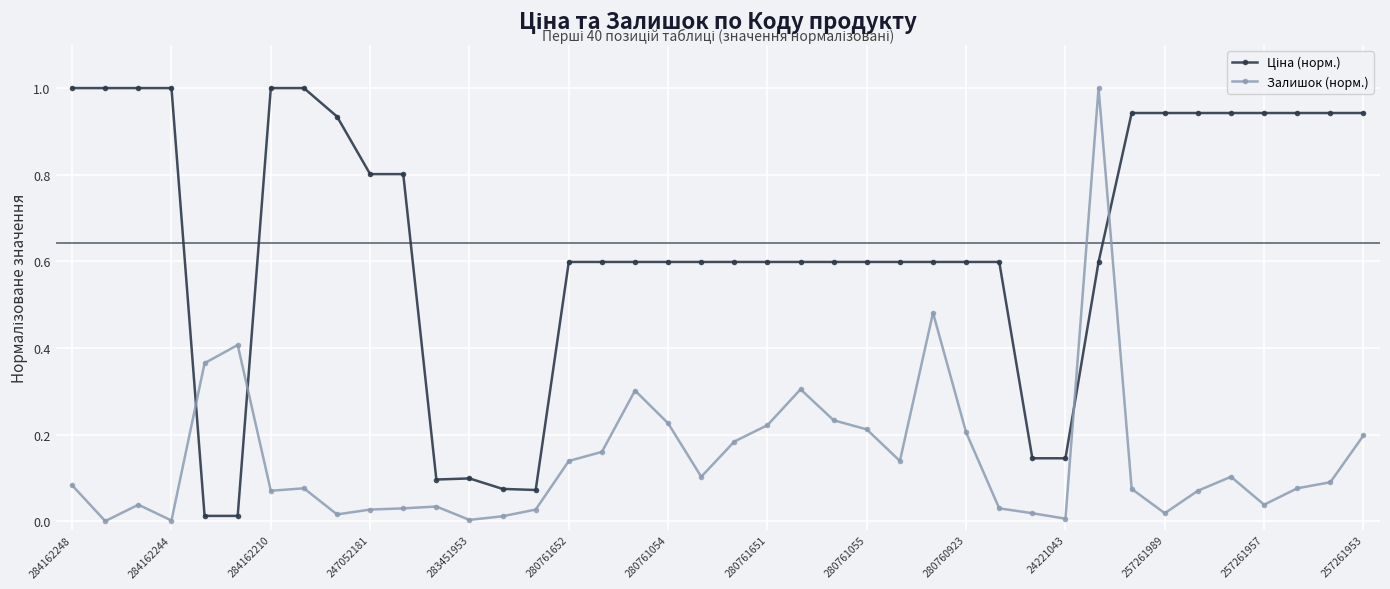

How many categories are shown in the chart?

40